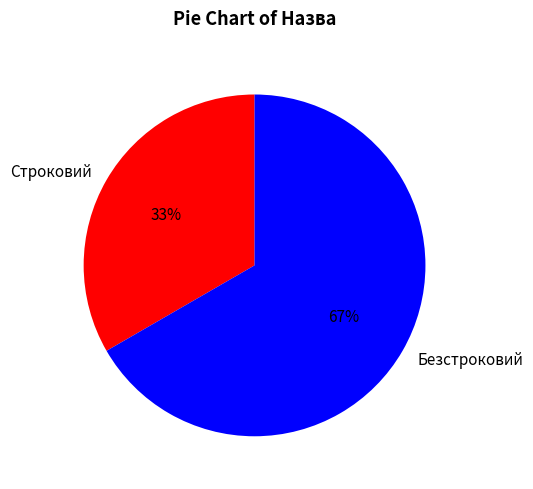

Count the number of slices in the pie.

2